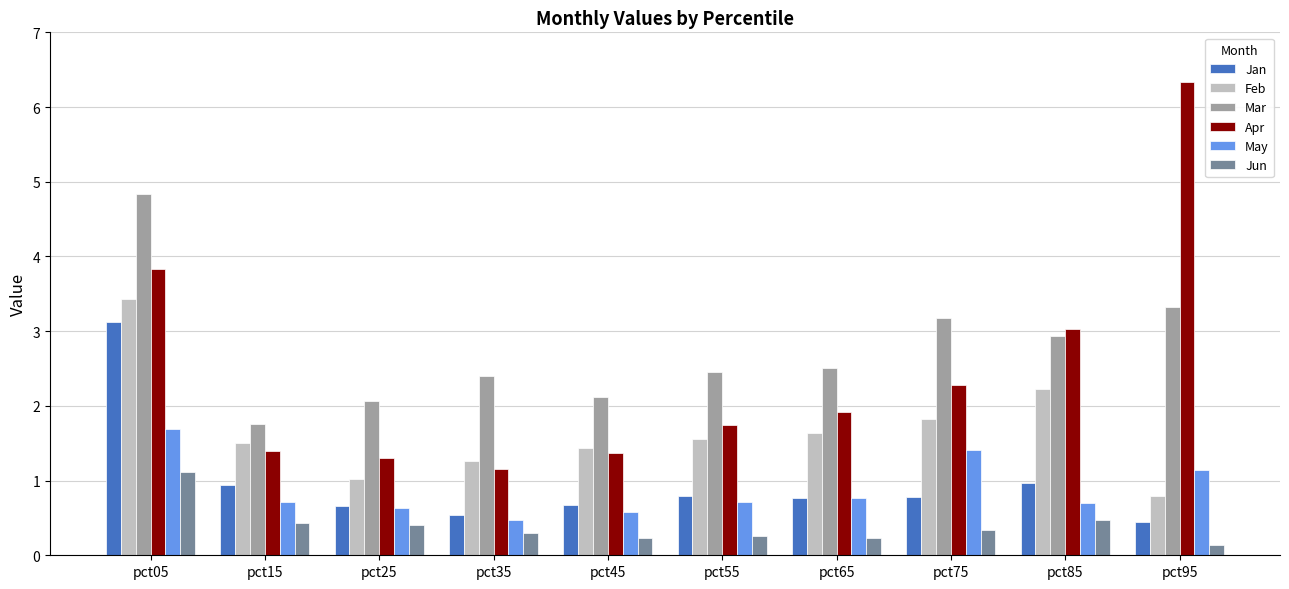

How many groups of bars are there?

10